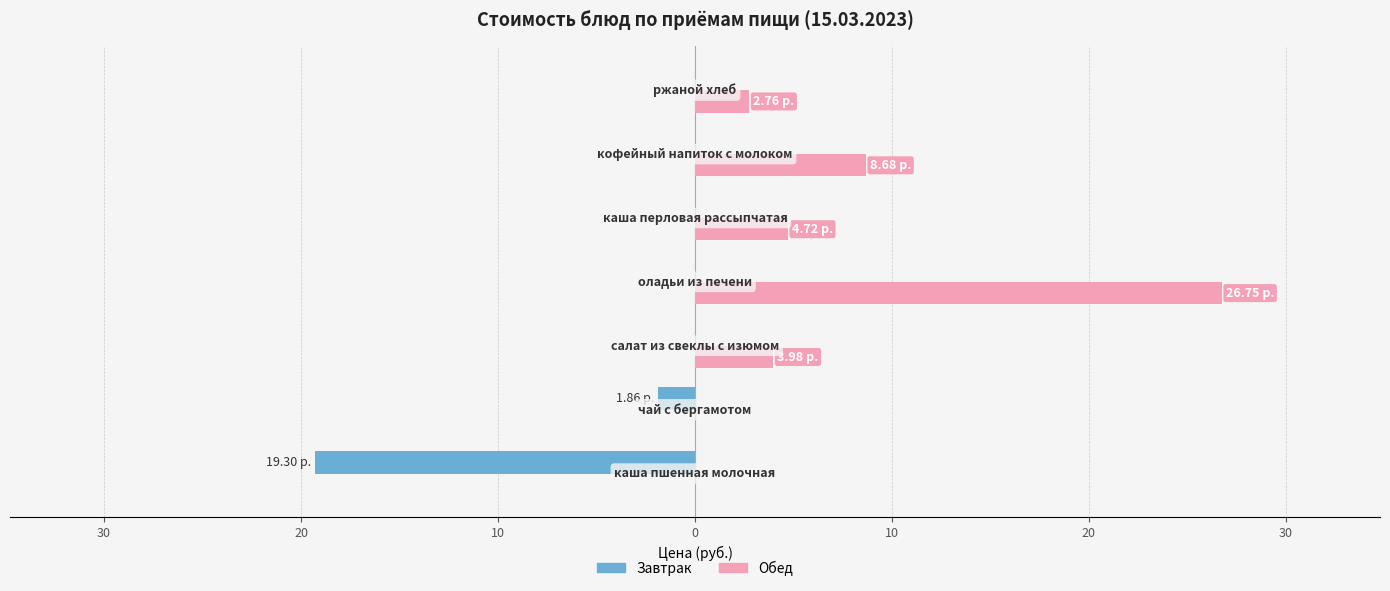

What are all the series names shown in the legend?

Завтрак, Обед